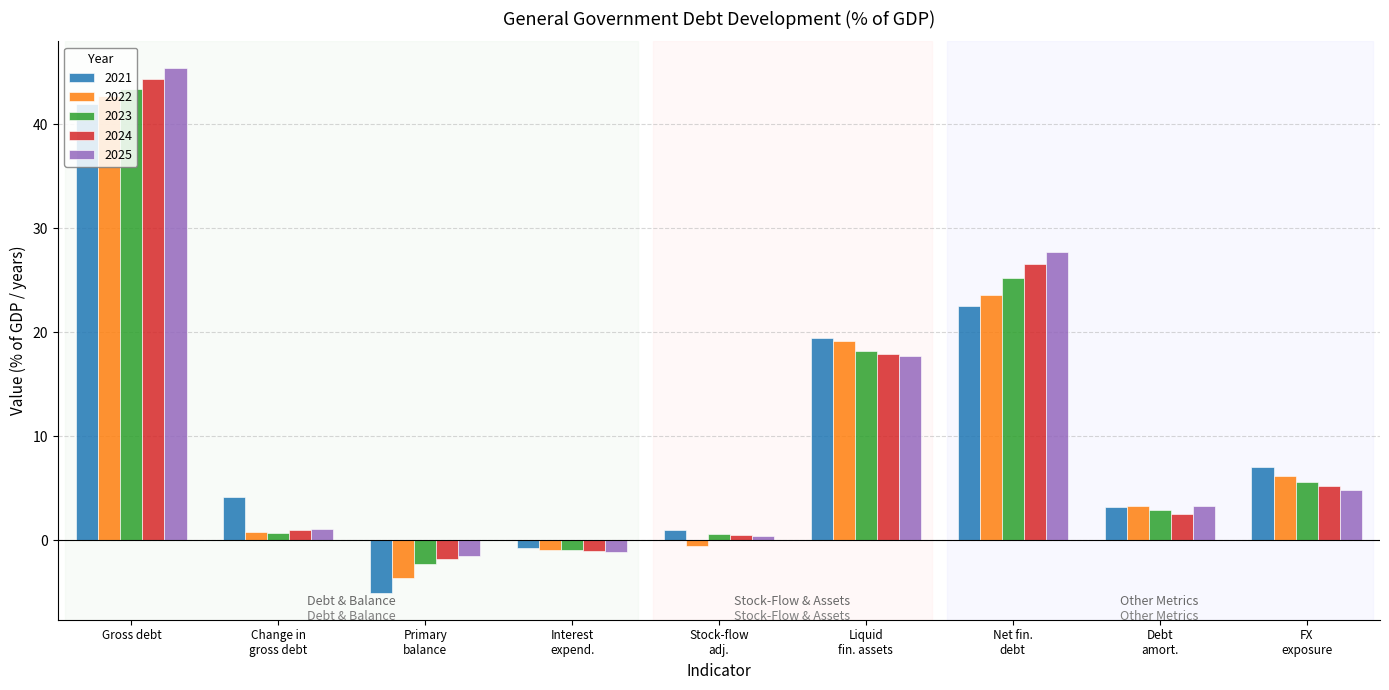

What is the total value across all series at Gross debt?

217.9